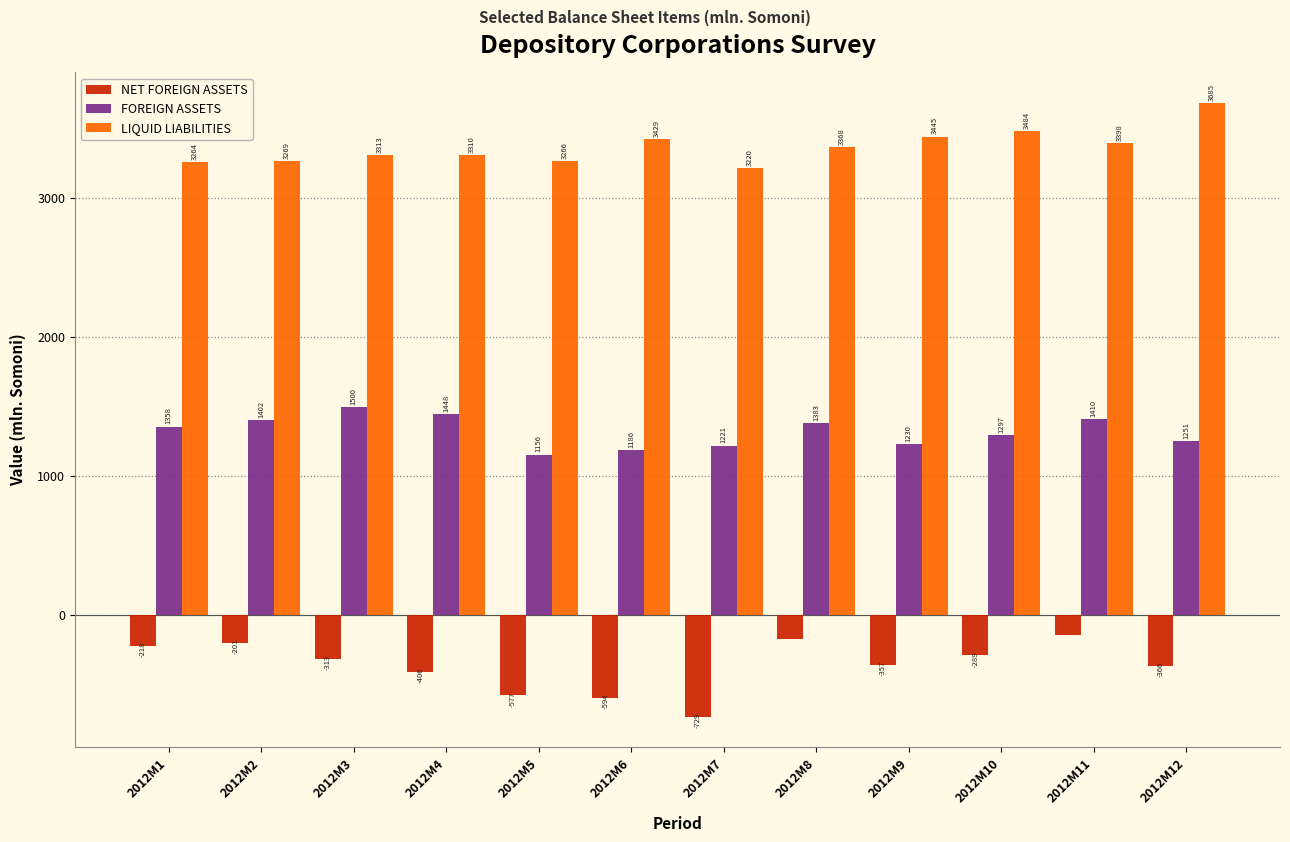

The NET FOREIGN ASSETS series shows -169.0 at 2012M8. True or false?

True